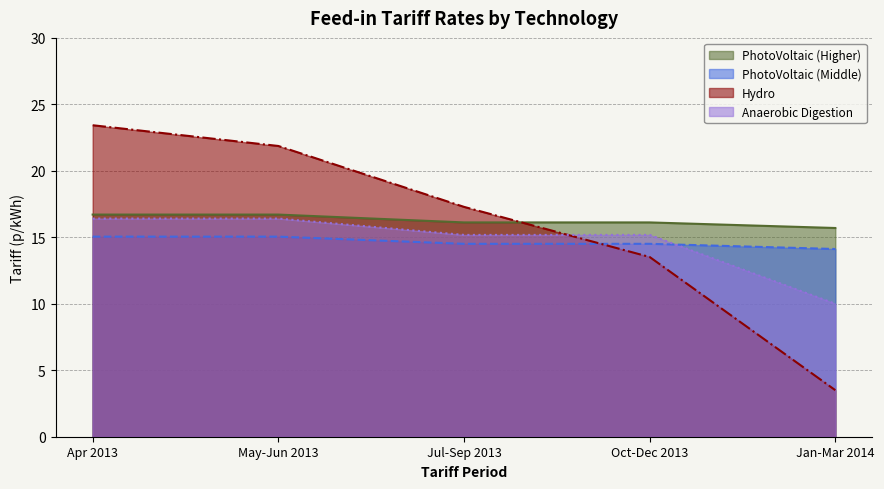

List the series in order of their peak value, highest first.

Hydro, PhotoVoltaic (Higher), Anaerobic Digestion, PhotoVoltaic (Middle)